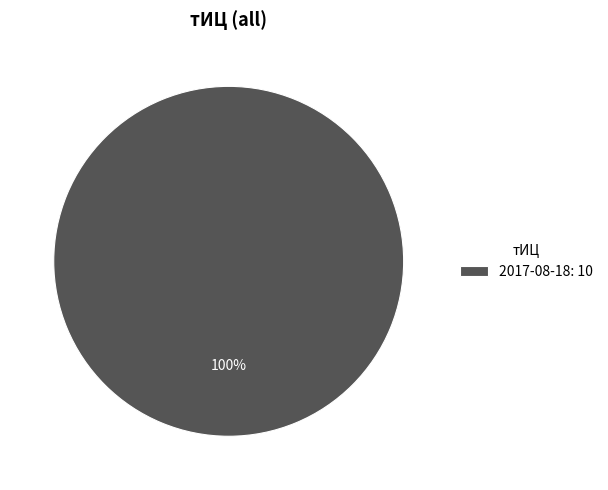

Is 2017-08-18: 10 the majority of the pie?

Yes